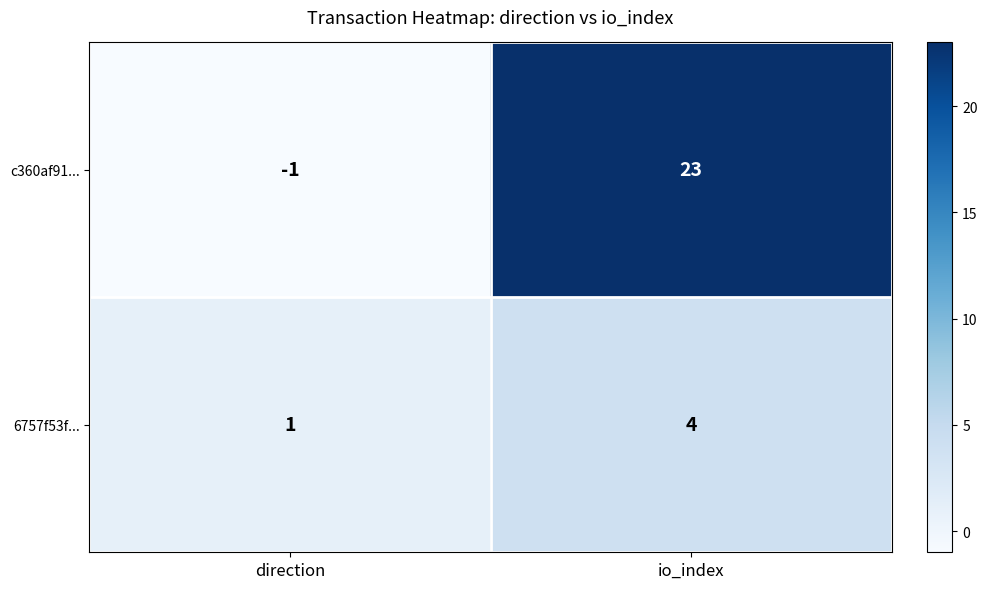

Between direction and io_index, which series saw the biggest shift?

c360af91...